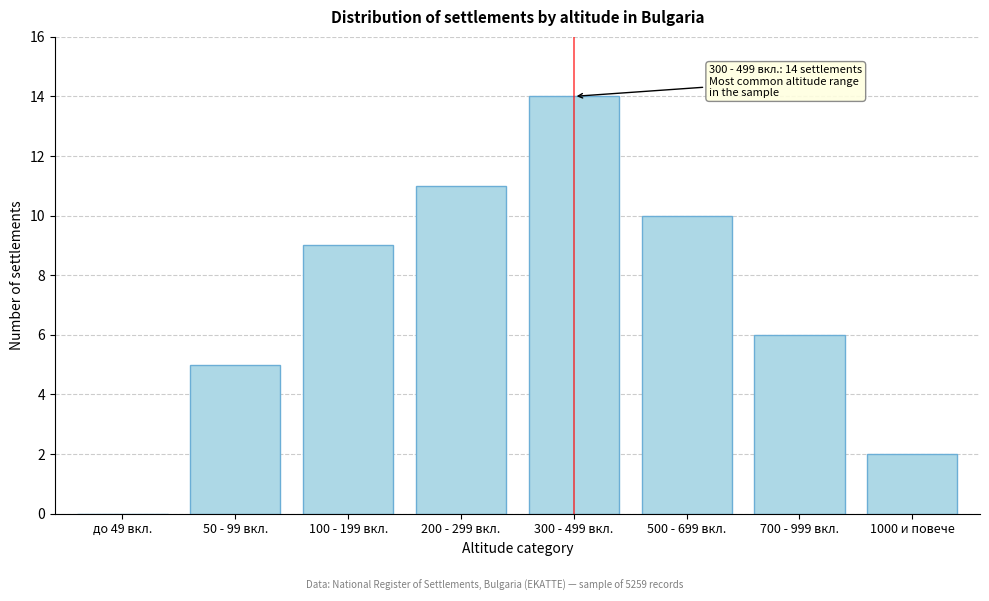

Reading left to right, what are all the values shown in this chart?

до 49 вкл.=0	50 - 99 вкл.=5	100 - 199 вкл.=9	200 - 299 вкл.=11	300 - 499 вкл.=14	500 - 699 вкл.=10	700 - 999 вкл.=6	1000 и повече=2